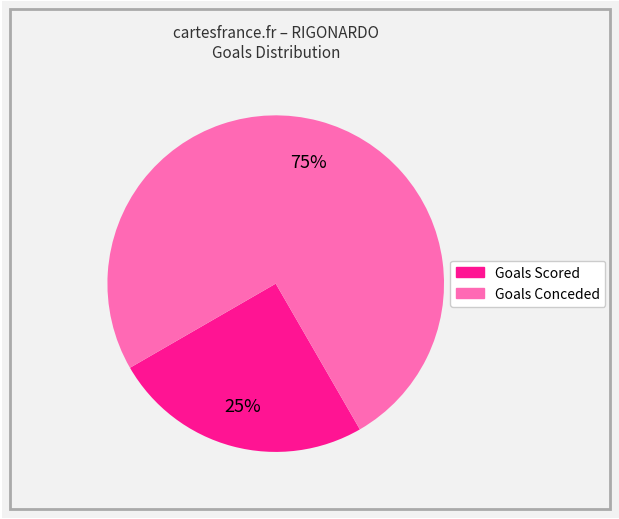

Is there a majority slice in this chart?

Yes